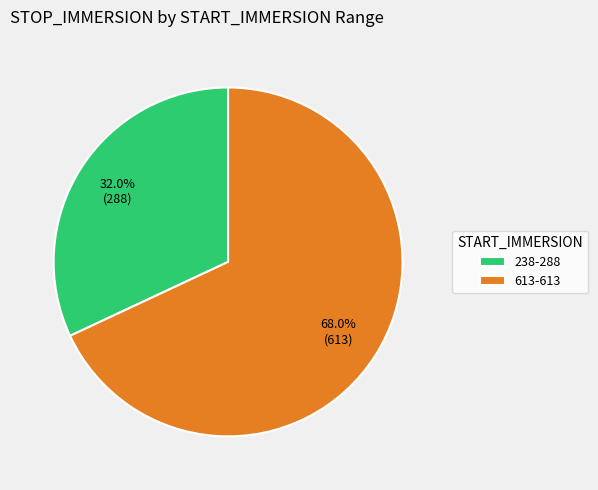

To the nearest percent, what percentage of the pie is 613-613?

68%